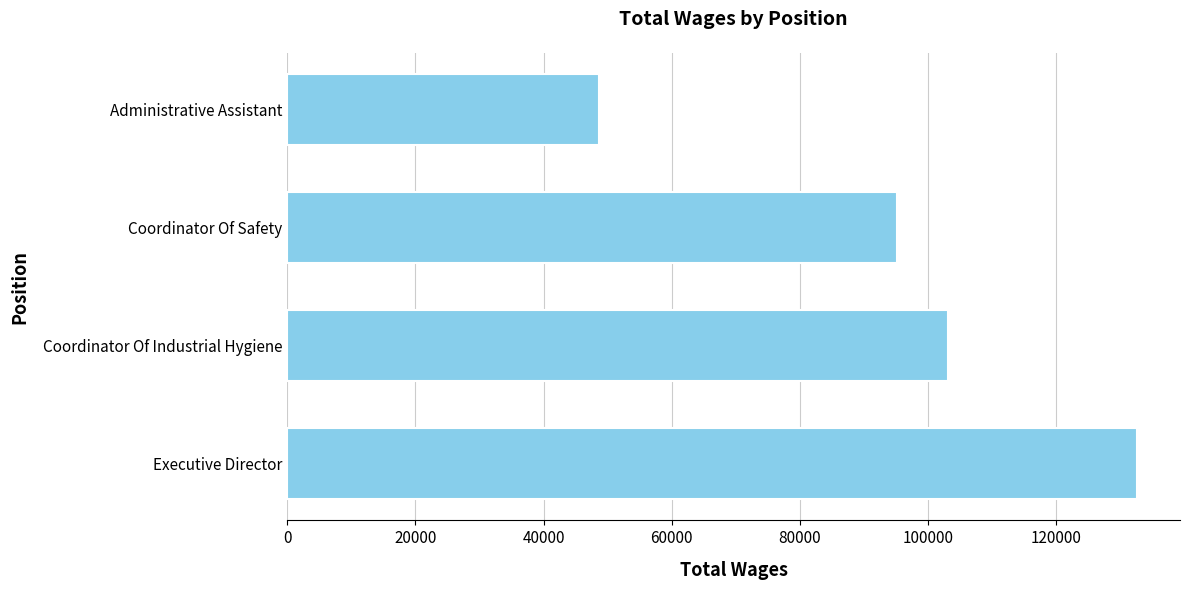

What is the sum of the values at Coordinator Of Safety and Coordinator Of Industrial Hygiene?

198214